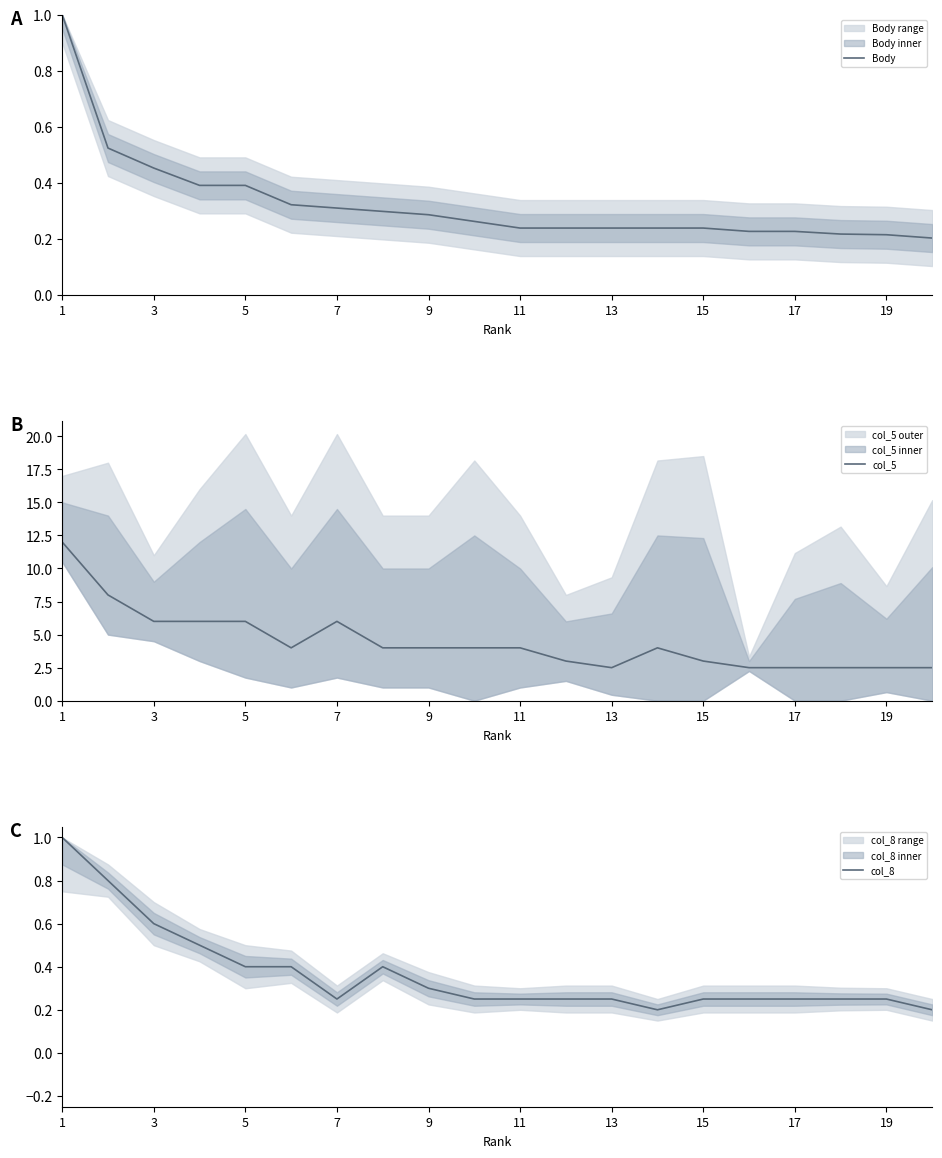

True or false: Body and col_5 cross at least once.

False